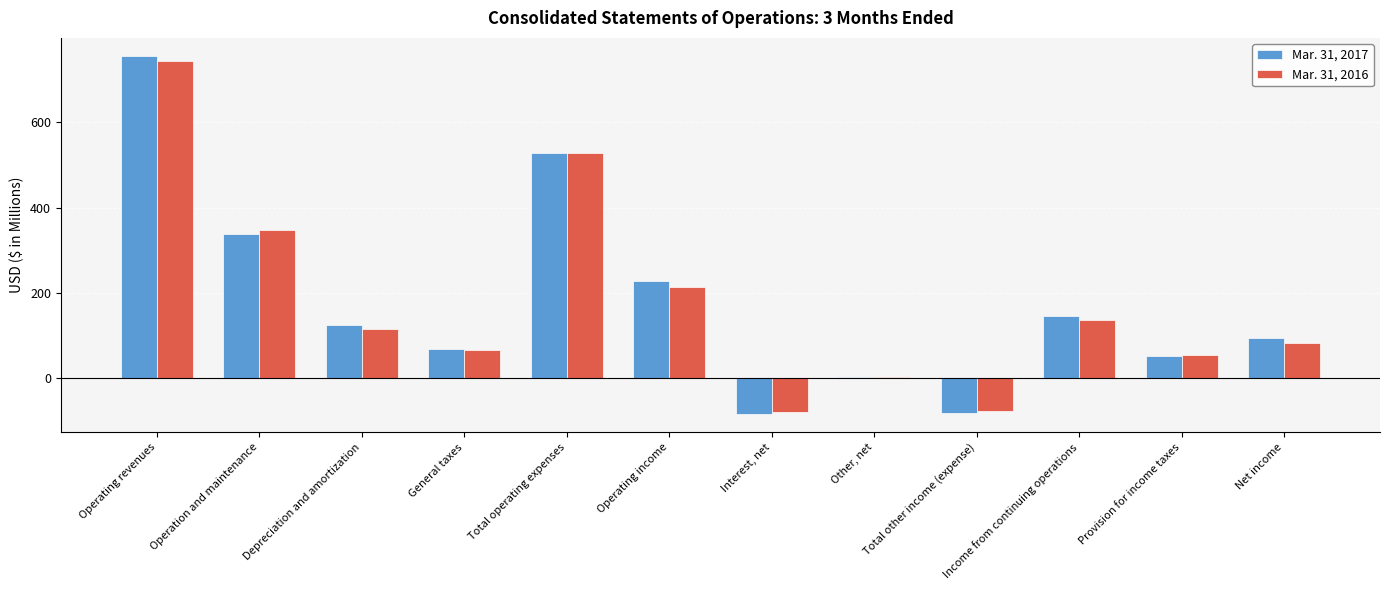

What are all the series names shown in the legend?

Mar. 31, 2017, Mar. 31, 2016